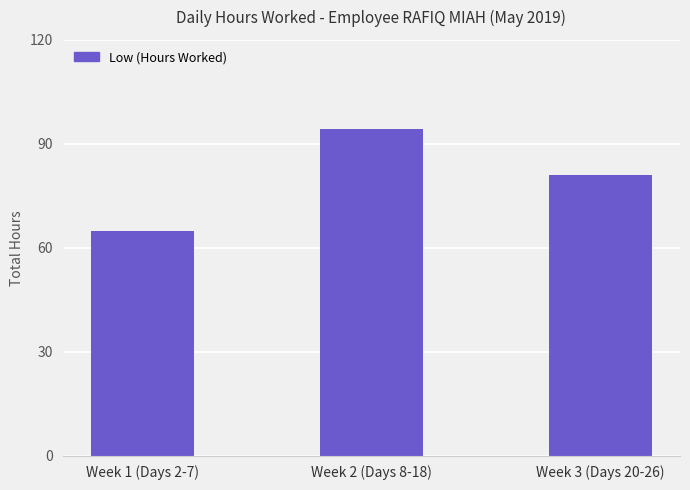

What is the value of the 1st bar from the left?

64.8